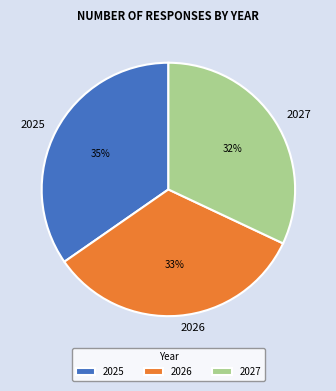

To the nearest percent, what is the difference between the 2027 and 2025 slice percentages?

3%